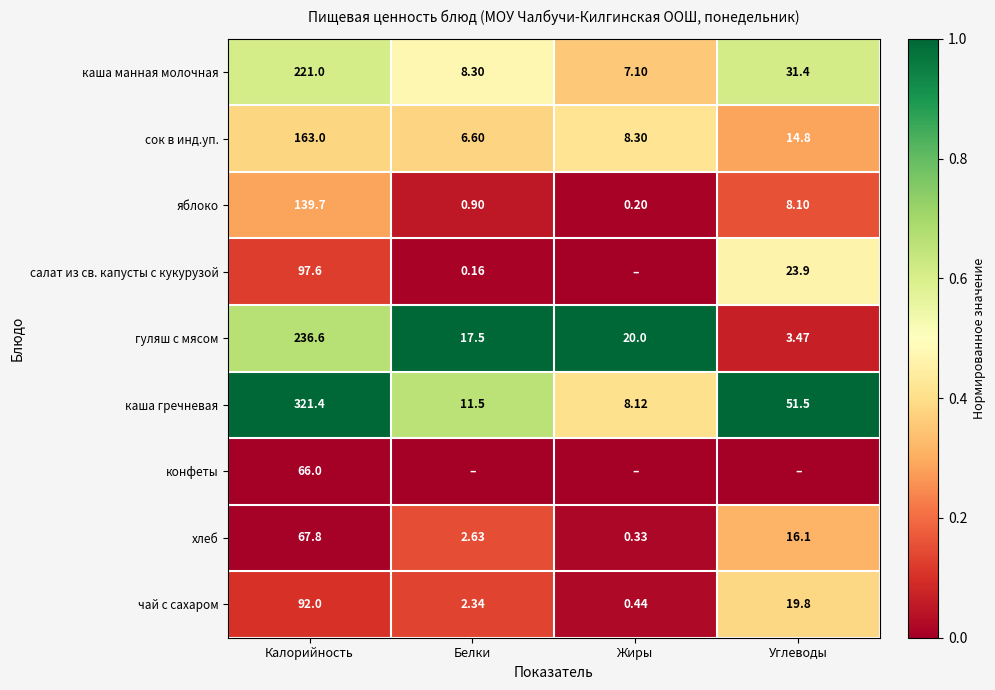

Is the value of чай с сахаром at Углеводы greater than the value of сок в инд.уп. at Белки?

Yes